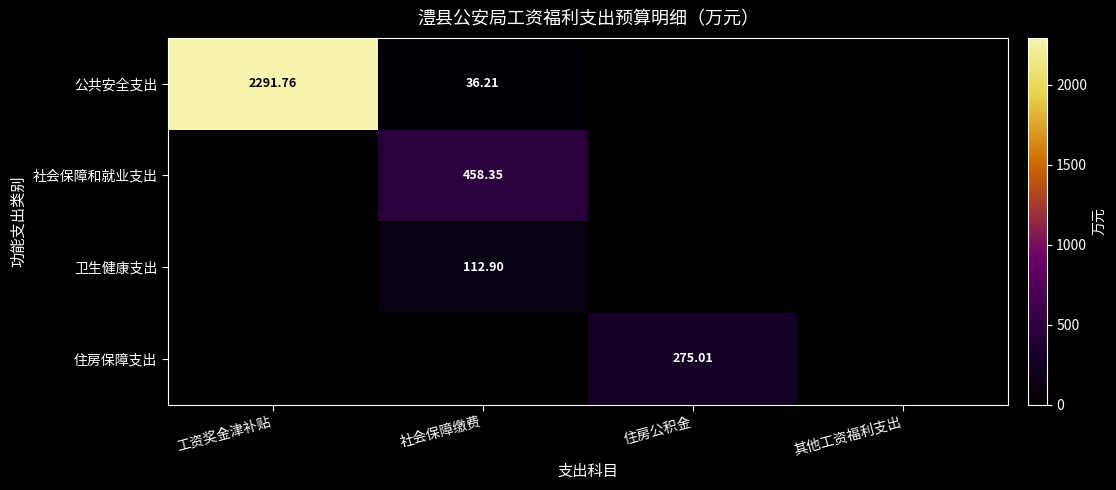

How many series are shown in this chart?

4